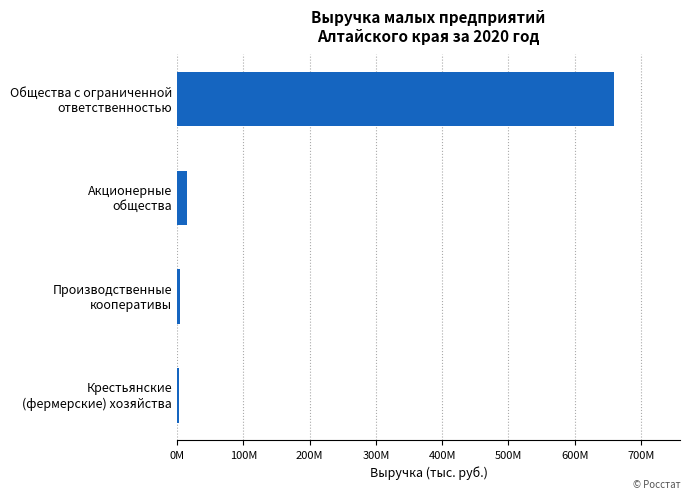

Which label corresponds to the largest value in the chart?

Общества с ограниченной
ответственностью